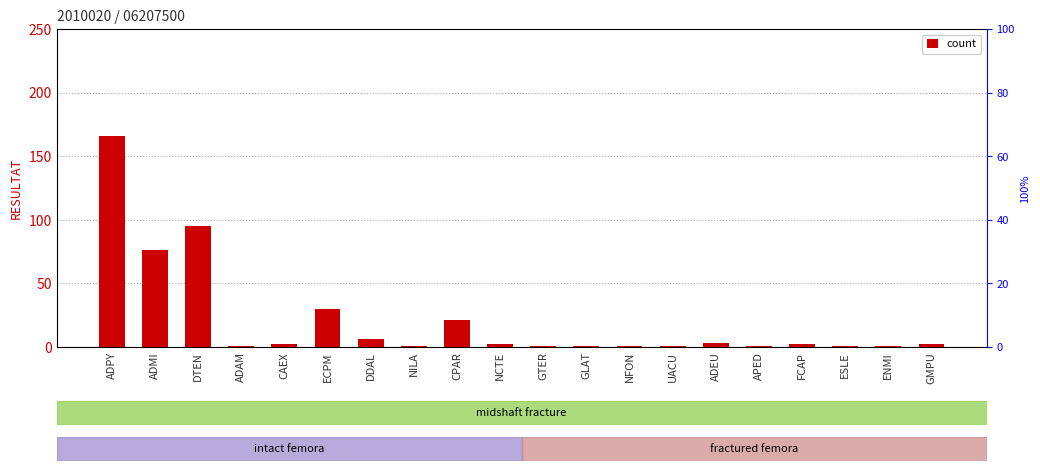

What is the difference between the maximum and minimum values?

165